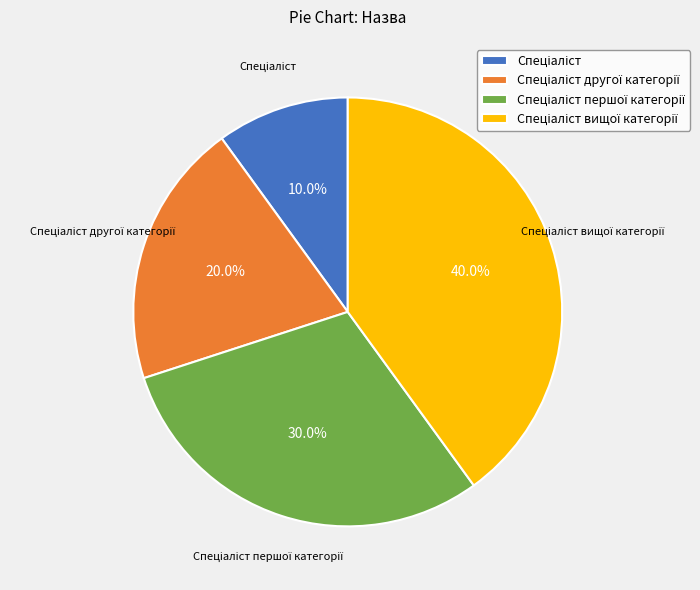

Does any single category account for the majority?

No